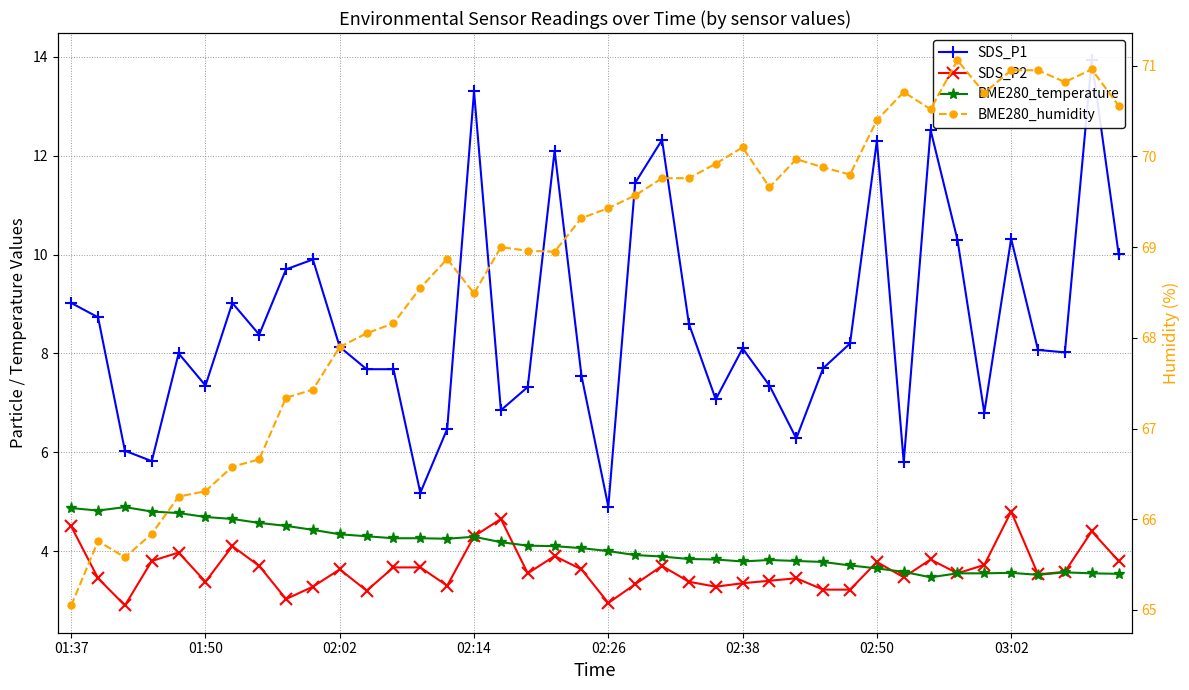

What is the difference between the BME280_temperature values at 8 and 24?

0.7